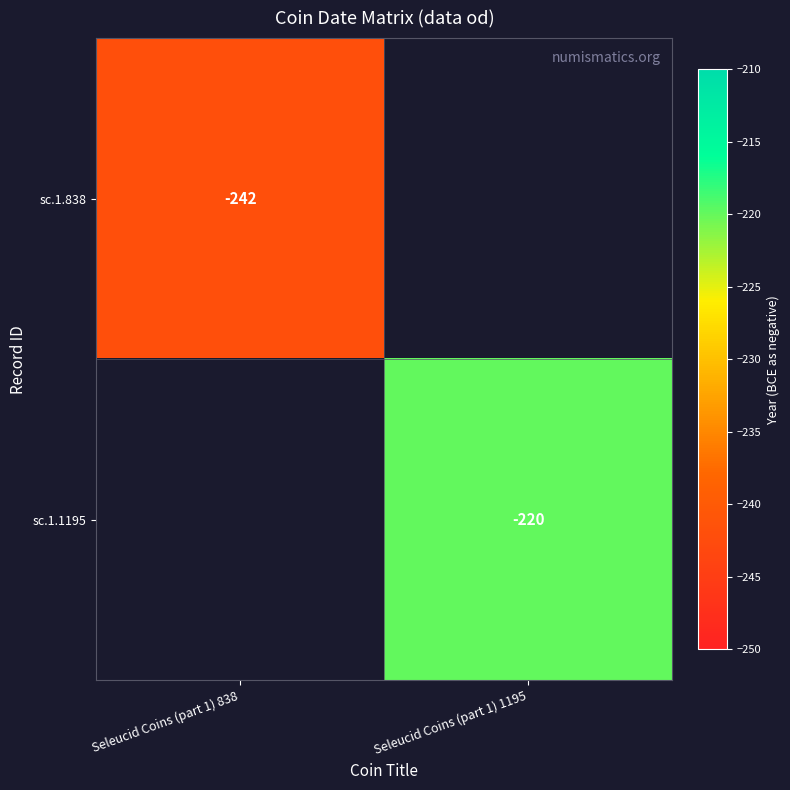

How many data points does each series have?

2